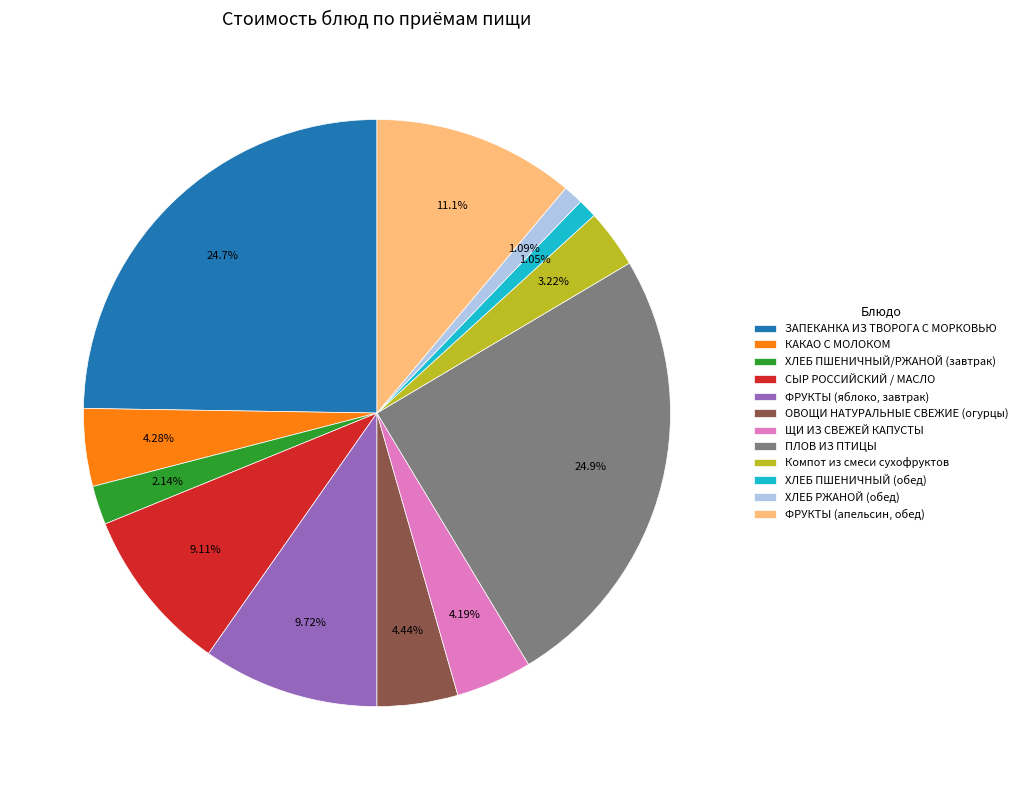

How many segments does this pie chart have?

12